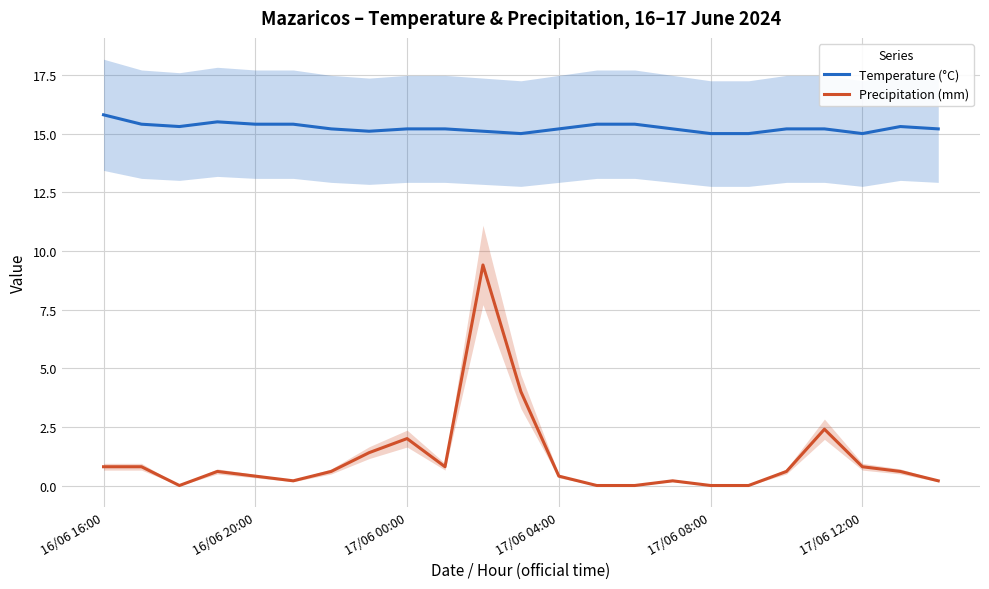

Does the chart have visible grid lines?

Yes